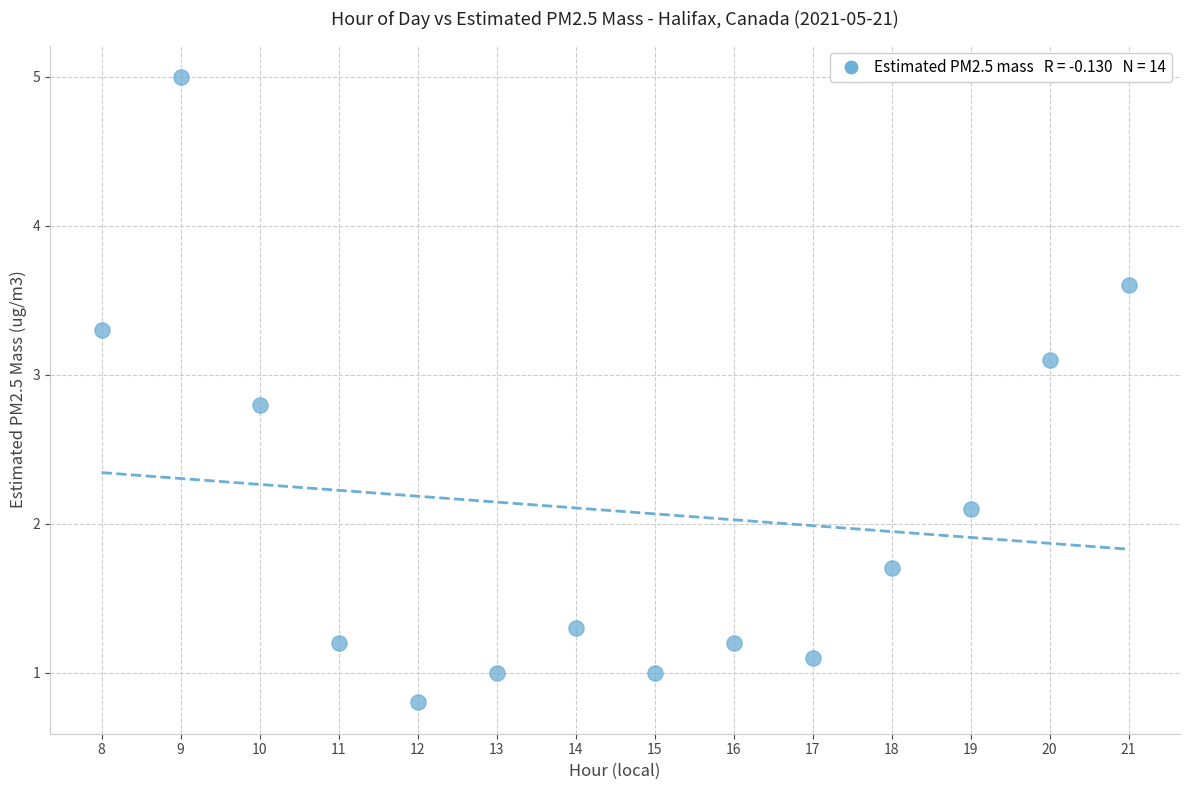

What is the range of Y values (max minus min)?

4.2